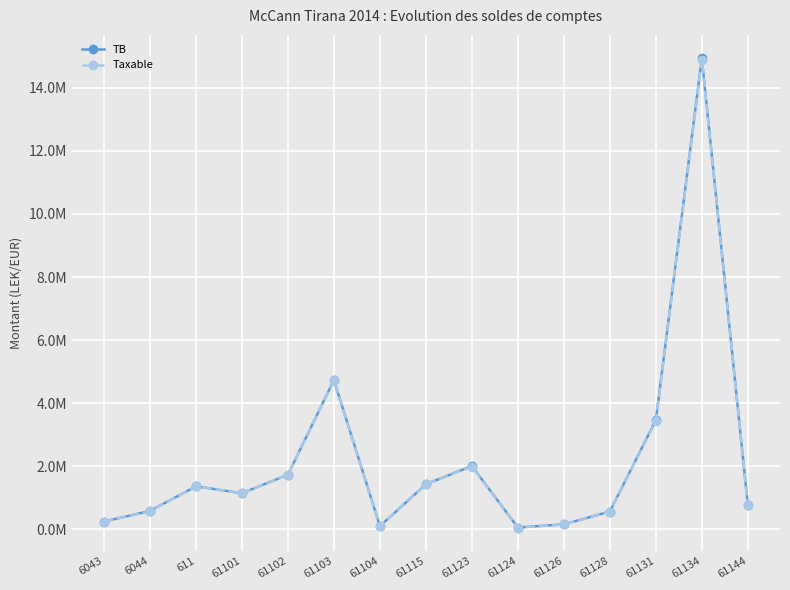

Which series changed the most between 6043 and 61124?

TB